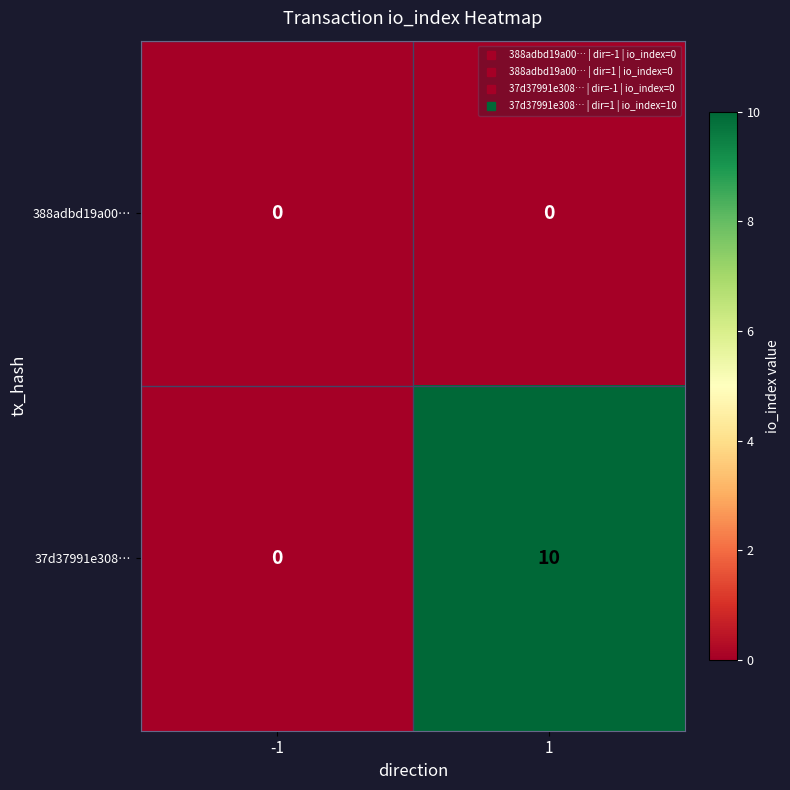

Which series has the largest total across all categories?

37d37991e308…